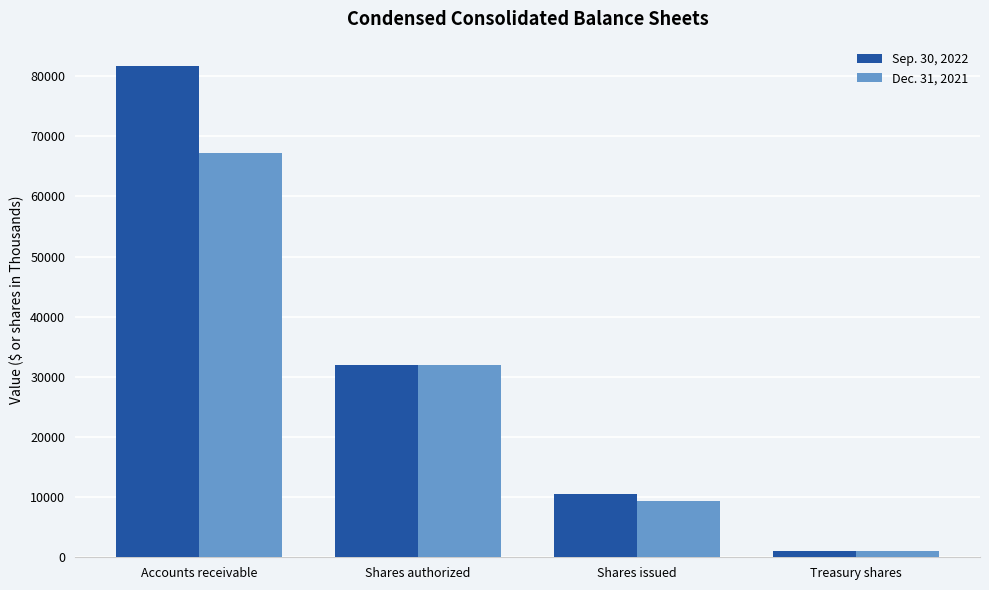

What is the label of the 4th bar from the left?

Treasury shares